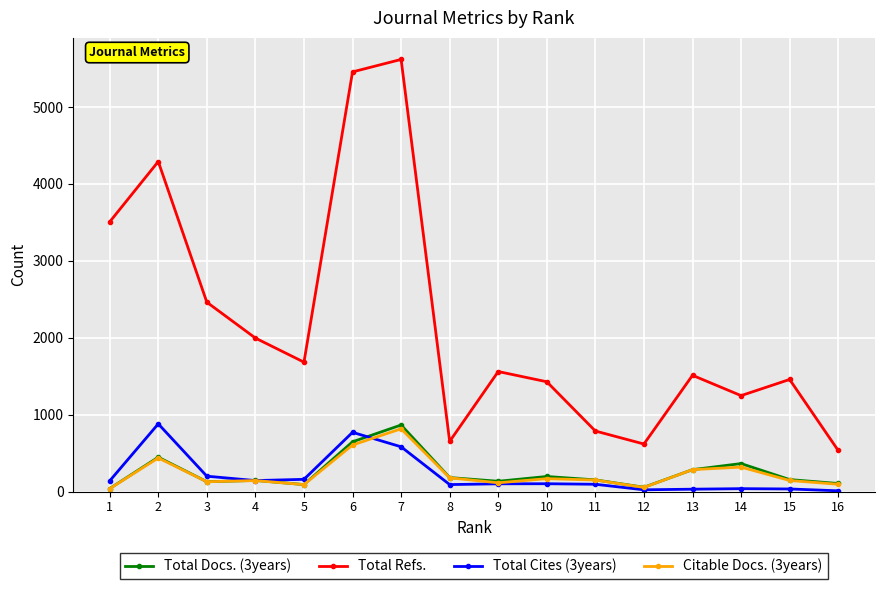

Which series has the largest range (max minus min)?

Total Refs.